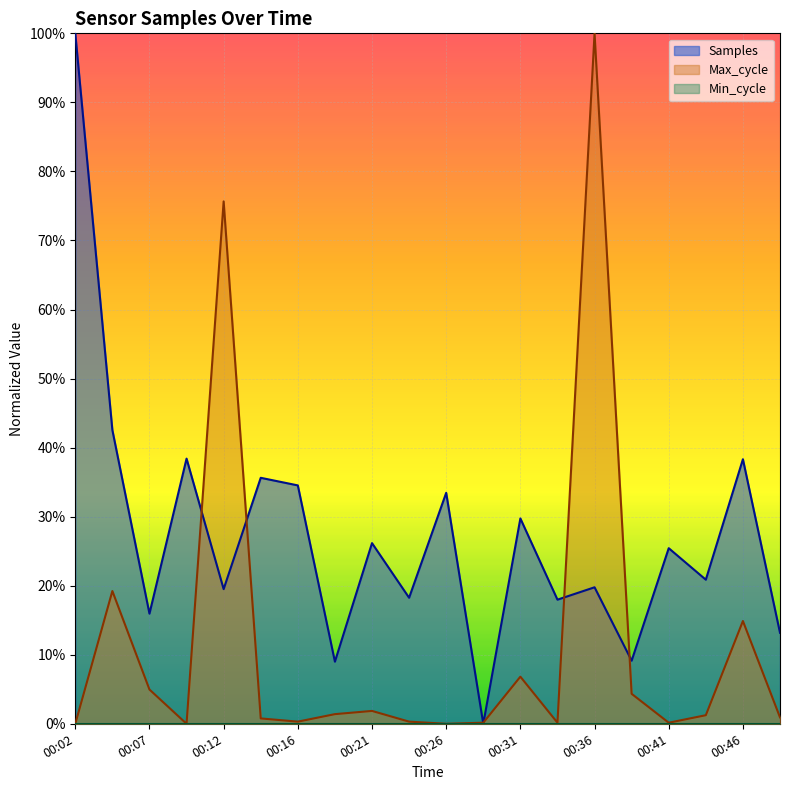

Reading left to right, what are all the values shown in this chart?

Samples: 00:02=1.0	00:04=0.4	00:07=0.2	00:09=0.4	00:12=0.2	00:14=0.4	00:16=0.3	00:19=0.1	00:21=0.3	00:24=0.2	00:26=0.3	00:29=0.0	00:31=0.3	00:34=0.2	00:36=0.2	00:38=0.1	00:41=0.3	00:43=0.2	00:46=0.4	00:48=0.1
Max_cycle: 00:02=0.0	00:04=0.2	00:07=0.0	00:09=0.0	00:12=0.8	00:14=0.0	00:16=0.0	00:19=0.0	00:21=0.0	00:24=0.0	00:26=0.0	00:29=0.0	00:31=0.1	00:34=0.0	00:36=1.0	00:38=0.0	00:41=0.0	00:43=0.0	00:46=0.1	00:48=0.0